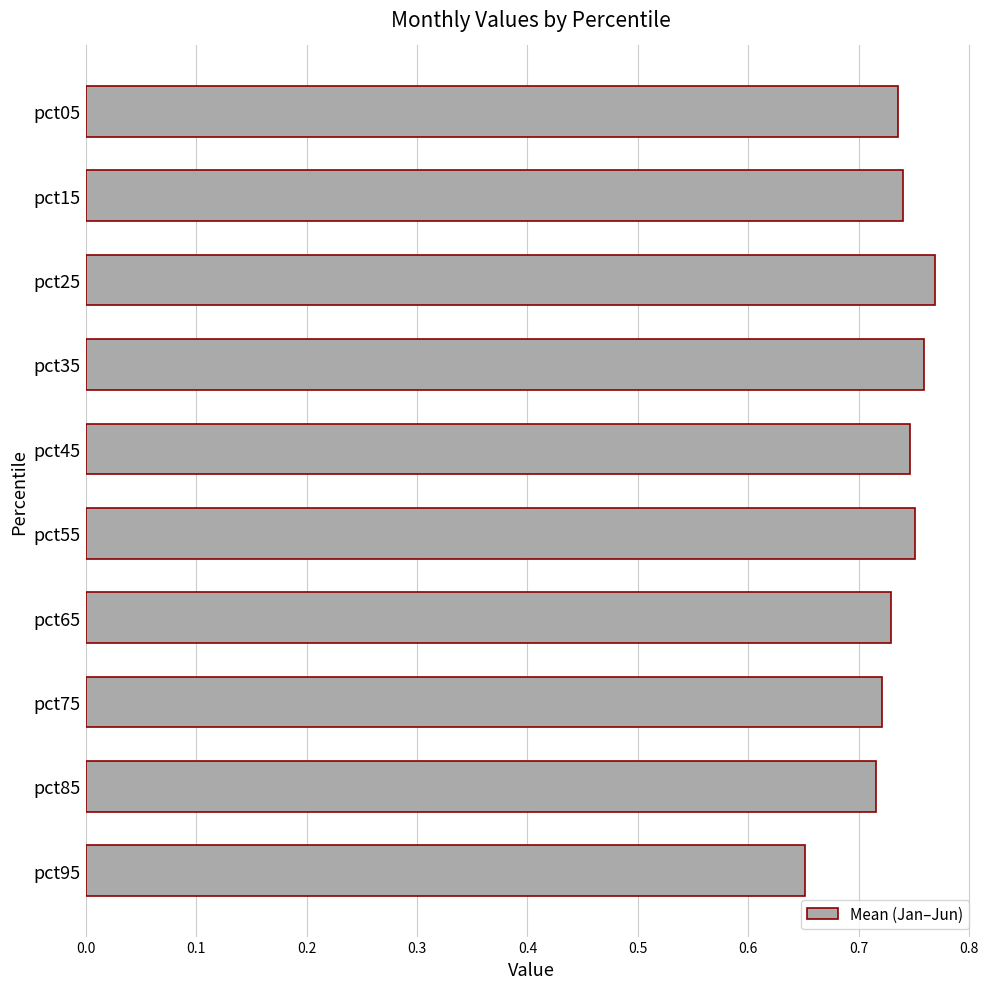

Does the chart contain any negative values?

No